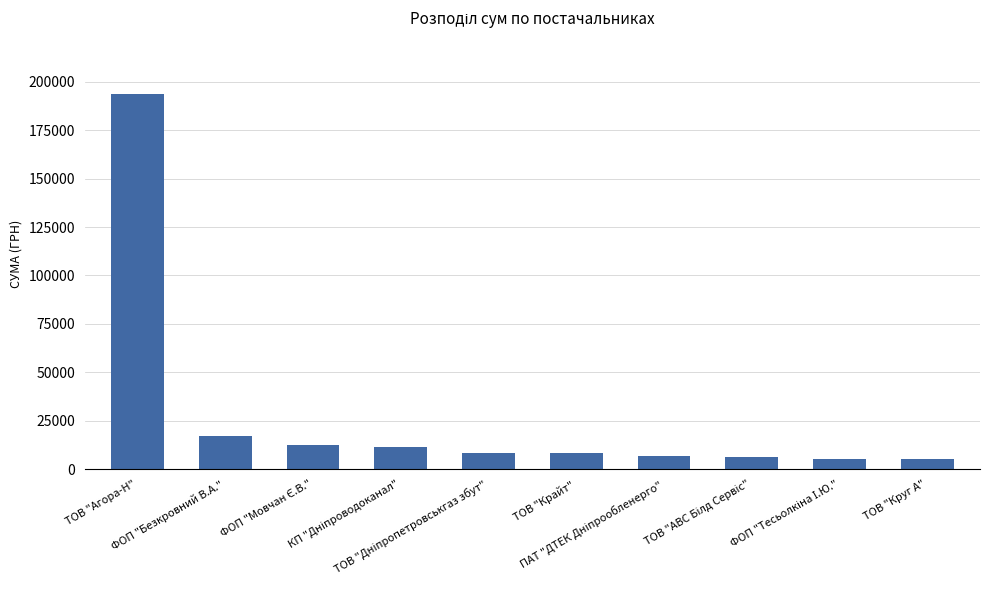

At which label does the data first exceed 8553?

ТОВ "Агора-Н"